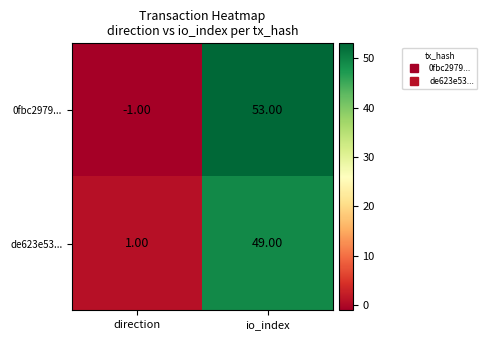

At which label does 0fbc2979... reach its minimum?

direction